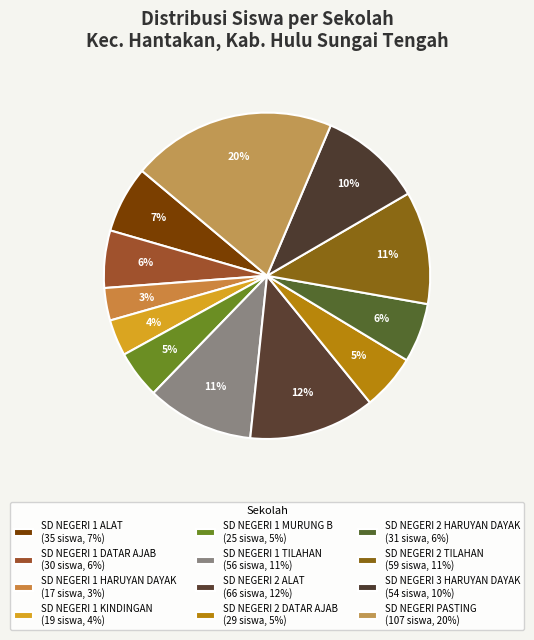

Count the number of slices in the pie.

12